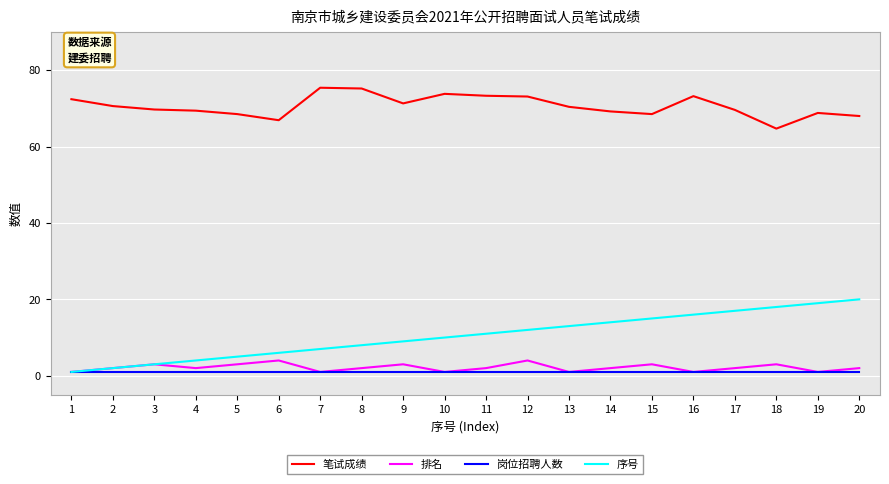

True or false: 序号 and 笔试成绩 cross at least once.

False